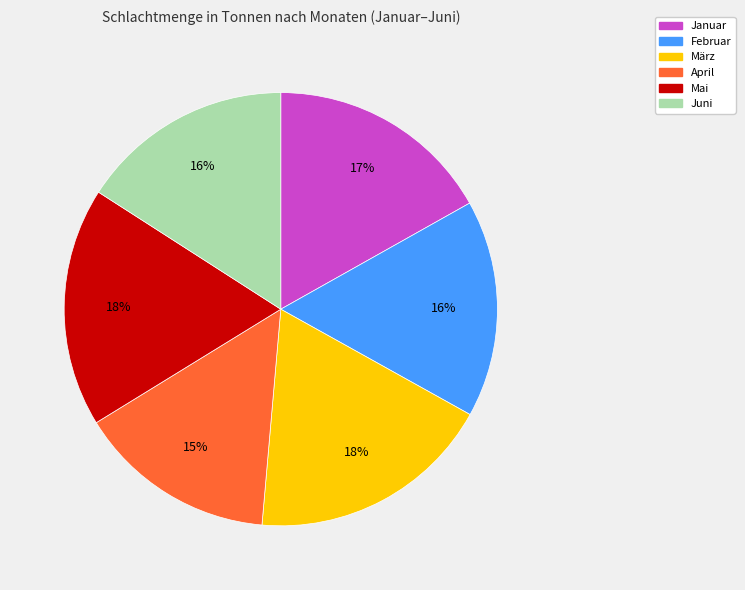

To the nearest percent, what portion does April represent?

15%